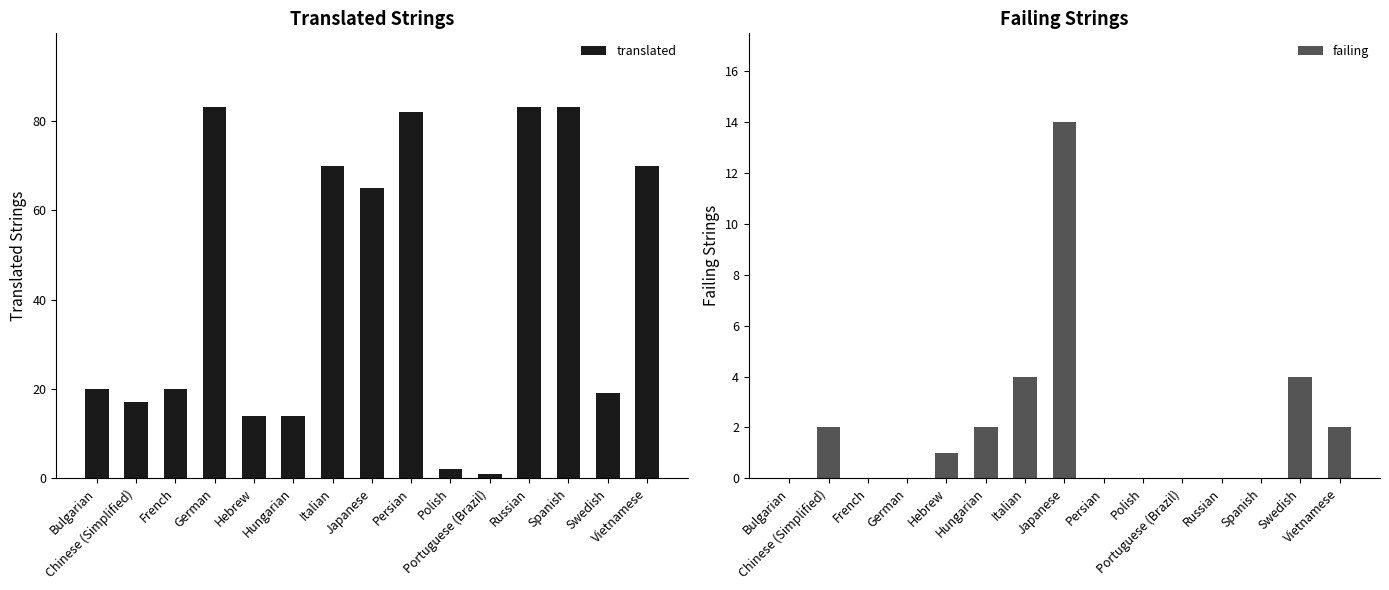

What are all the series names shown in the legend?

translated, failing